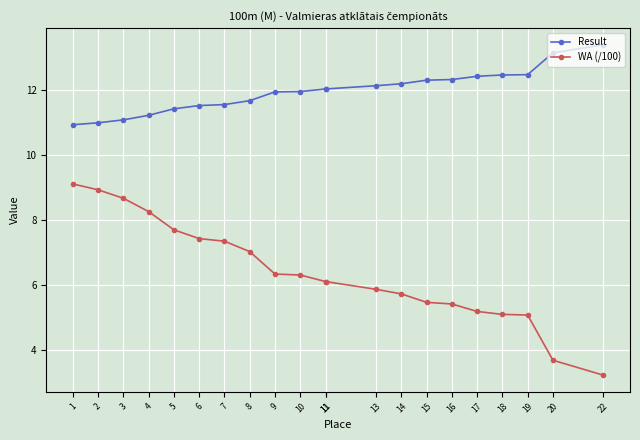

What is the minimum value shown in the chart?

3.2